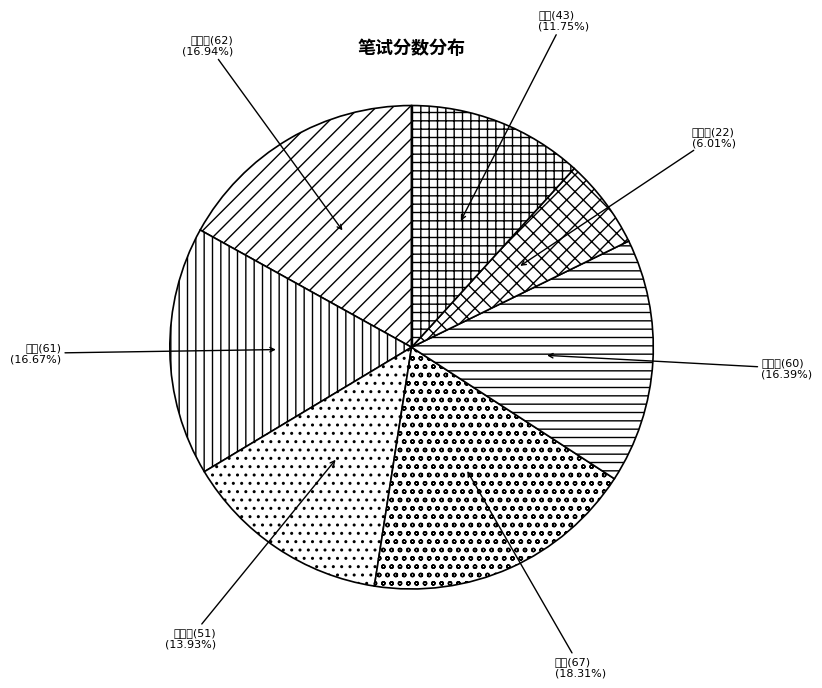

Do 赵寻梅(62) and 牟文超(51) together represent more than half of the pie?

No